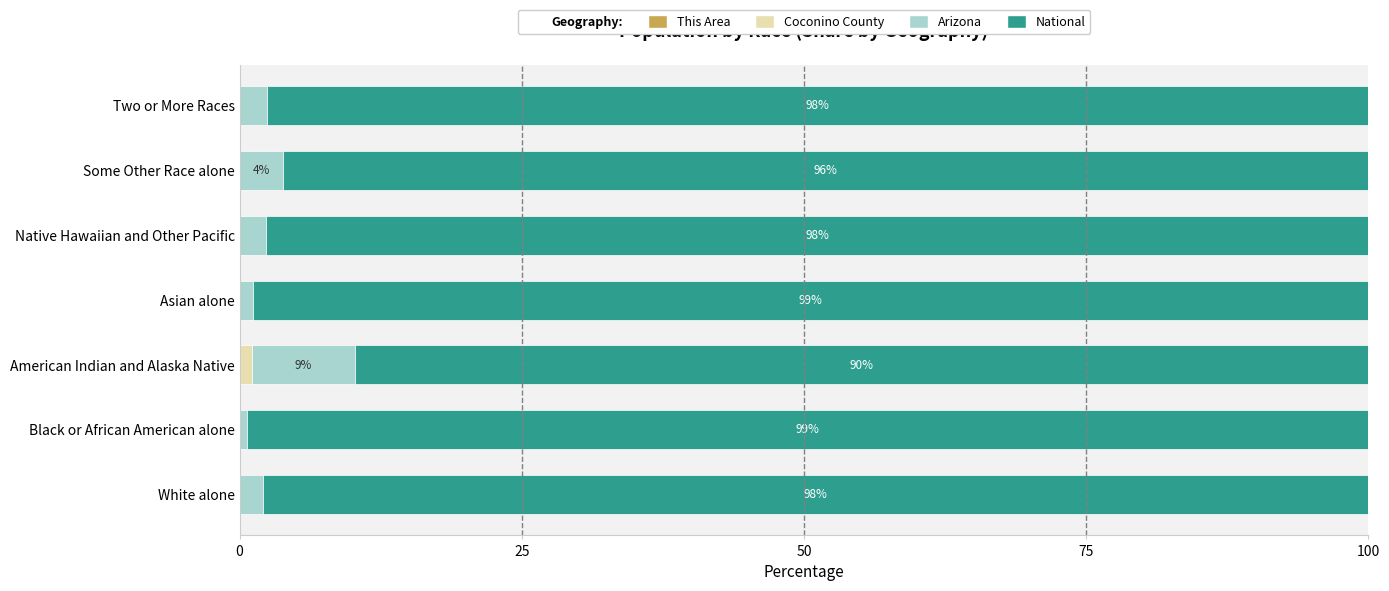

What position from the right is Some Other Race alone?

2